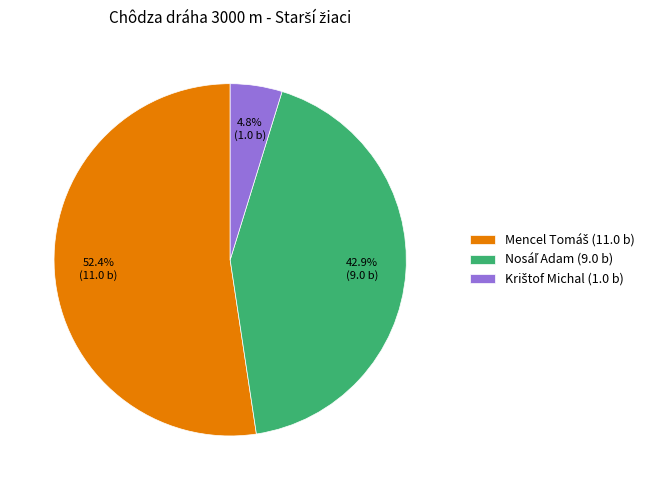

How many segments does this pie chart have?

3